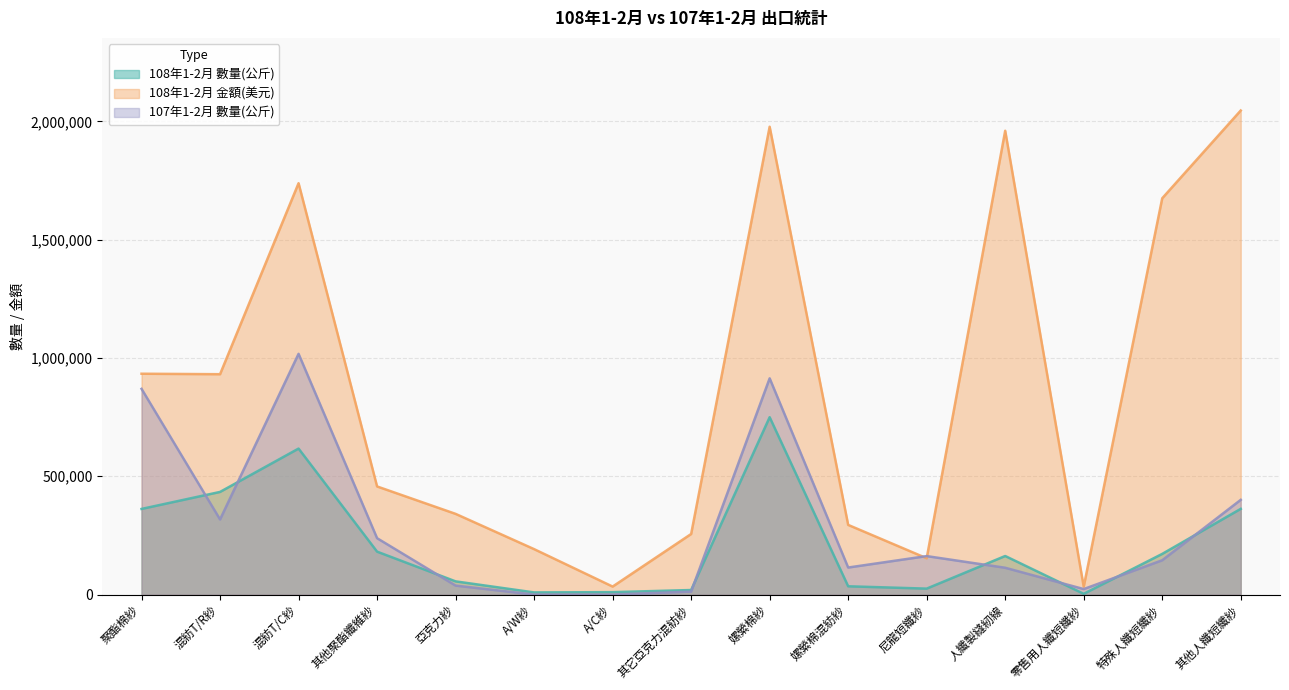

True or false: 108年1-2月 數量(公斤) has more than 0 interior local peaks.

True